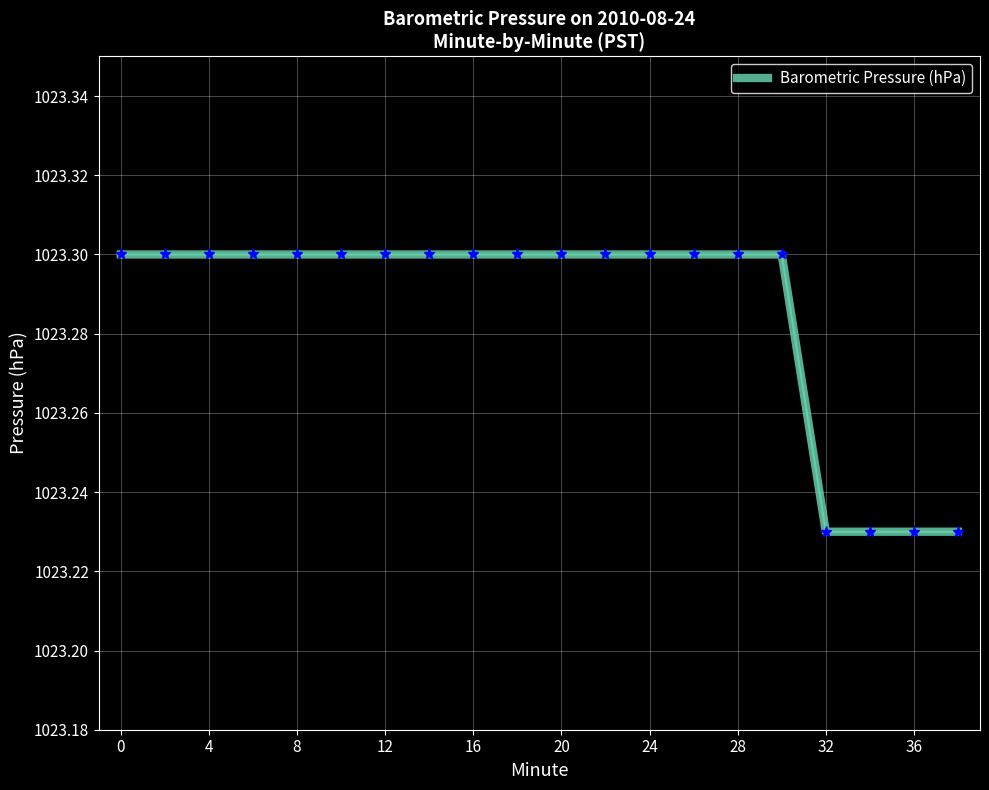

What is the sum of all values?

20465.7